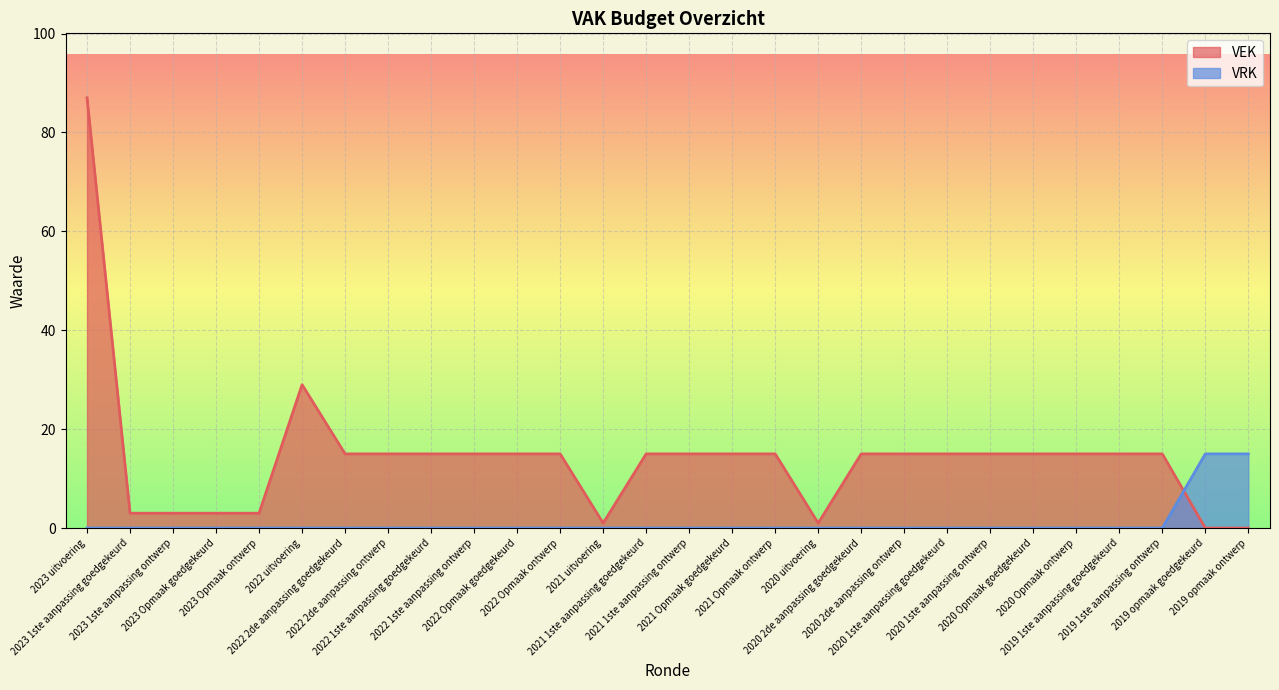

Between 2019 opmaak goedgekeurd and 2020 Opmaak goedgekeurd, which is larger?

2020 Opmaak goedgekeurd